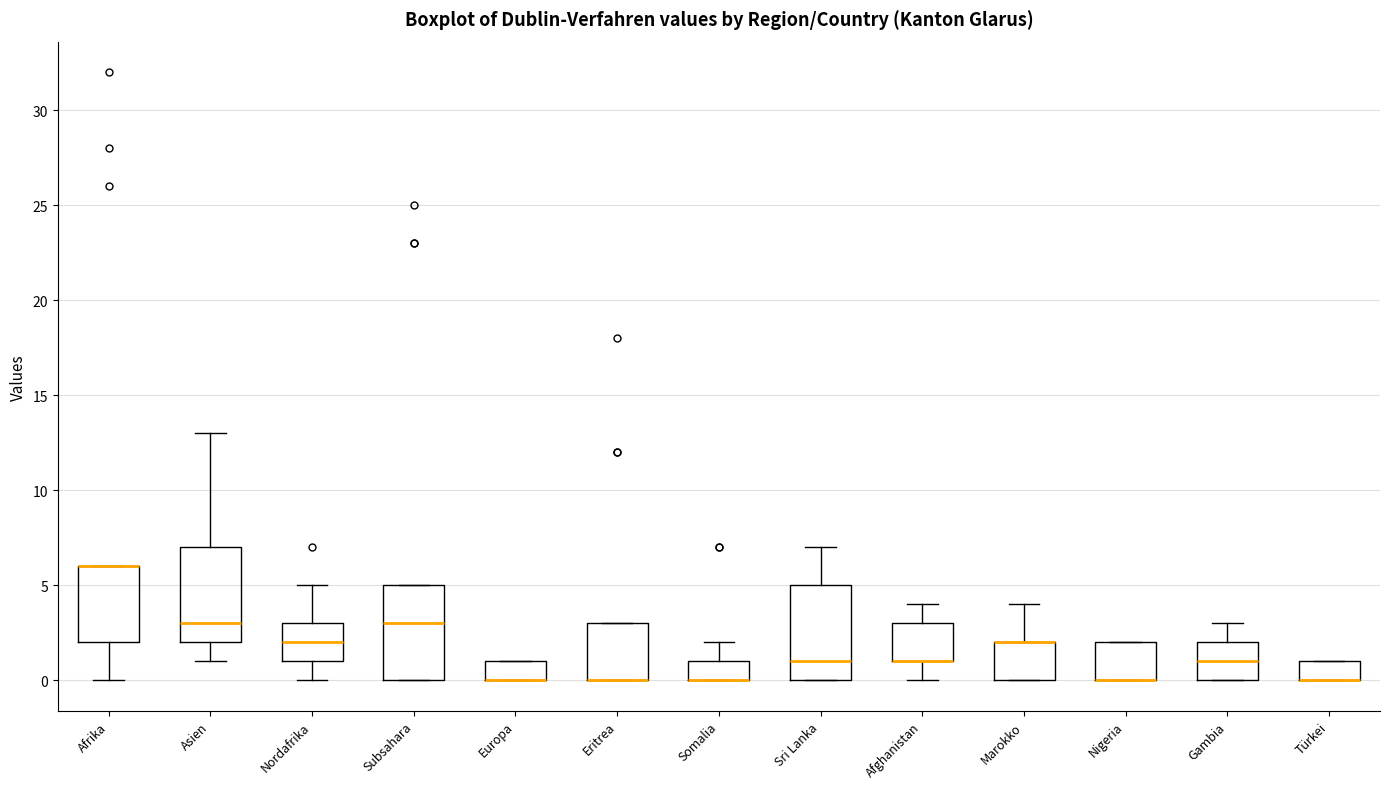

Reading left to right, transcribe this box plot: for each box, give where its median line is, the range the box spans, and where its two whiskers end, as read against the y-axis. The values are not printed on the chart, so give them approximately, as read against the axis.

Afrika: median 6 (drawn on the box's upper edge), box 2 to 6, whiskers 0 to 6
Asien: median 3, box 2 to 7, whiskers 1 to 13
Nordafrika: median 2, box 1 to 3, whiskers 0 to 5
Subsahara: median 3, box 0 to 5, whiskers 0 to 5
Europa: median 0 (drawn on the box's lower edge), box 0 to 1, whiskers 0 to 1
Eritrea: median 0 (drawn on the box's lower edge), box 0 to 3, whiskers 0 to 3
Somalia: median 0 (drawn on the box's lower edge), box 0 to 1, whiskers 0 to 2
Sri Lanka: median 1, box 0 to 5, whiskers 0 to 7
Afghanistan: median 1 (drawn on the box's lower edge), box 1 to 3, whiskers 0 to 4
Marokko: median 2 (drawn on the box's upper edge), box 0 to 2, whiskers 0 to 4
Nigeria: median 0 (drawn on the box's lower edge), box 0 to 2, whiskers 0 to 2
Gambia: median 1, box 0 to 2, whiskers 0 to 3
Türkei: median 0 (drawn on the box's lower edge), box 0 to 1, whiskers 0 to 1